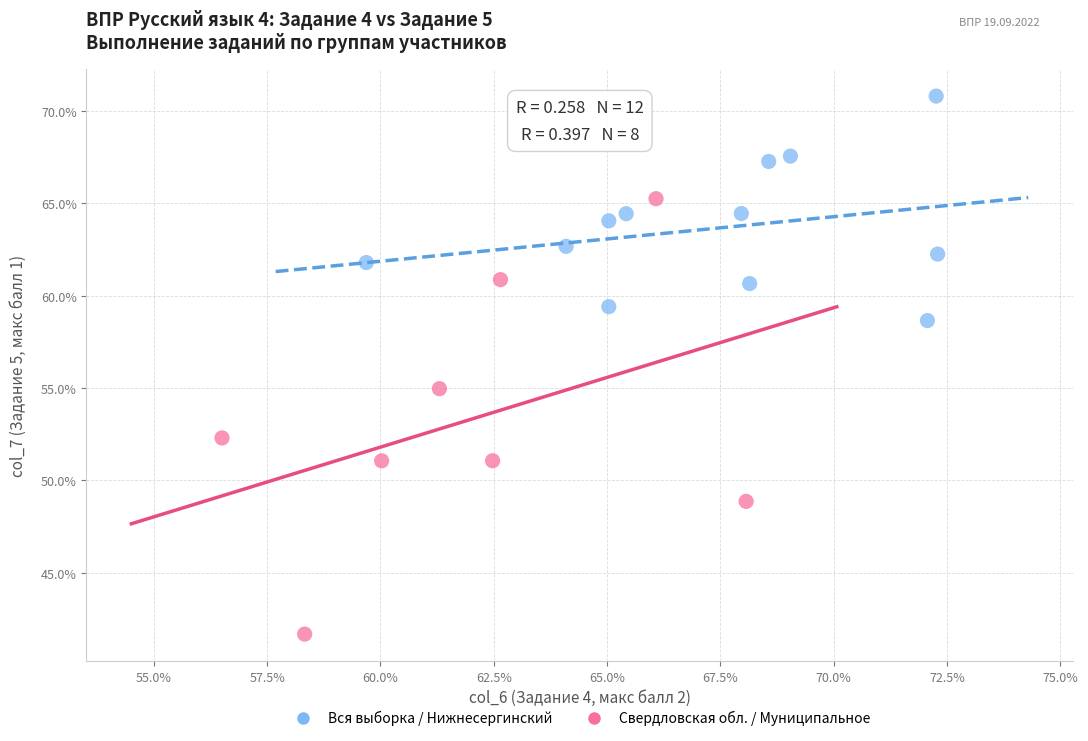

Which series contains the highest Y value?

Вся выборка / Нижнесергинский